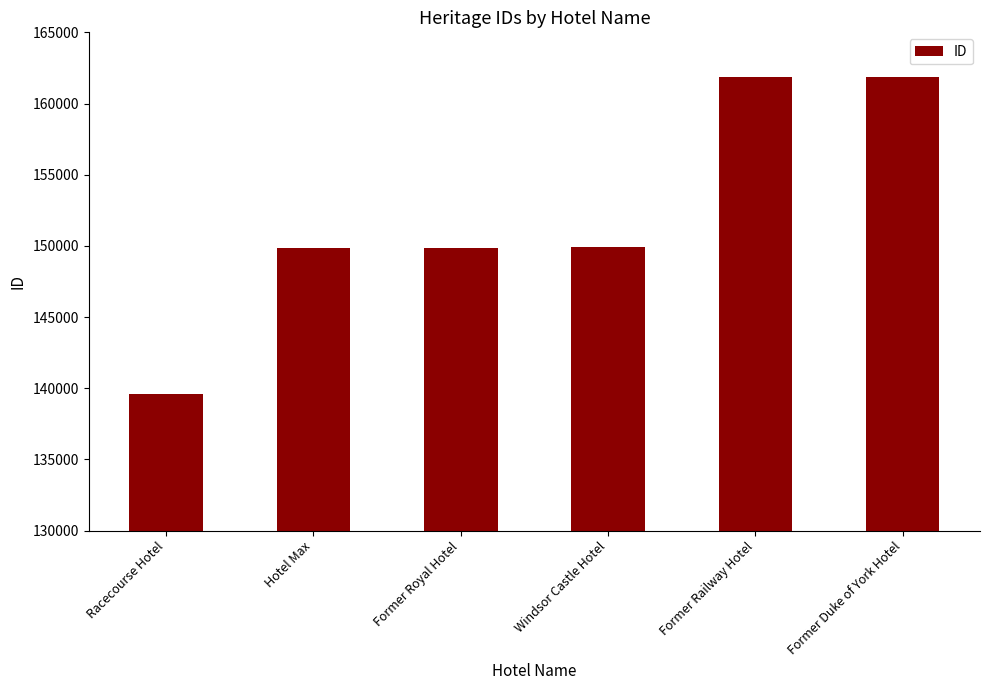

The value at Former Duke of York Hotel is 161871. True or false?

True